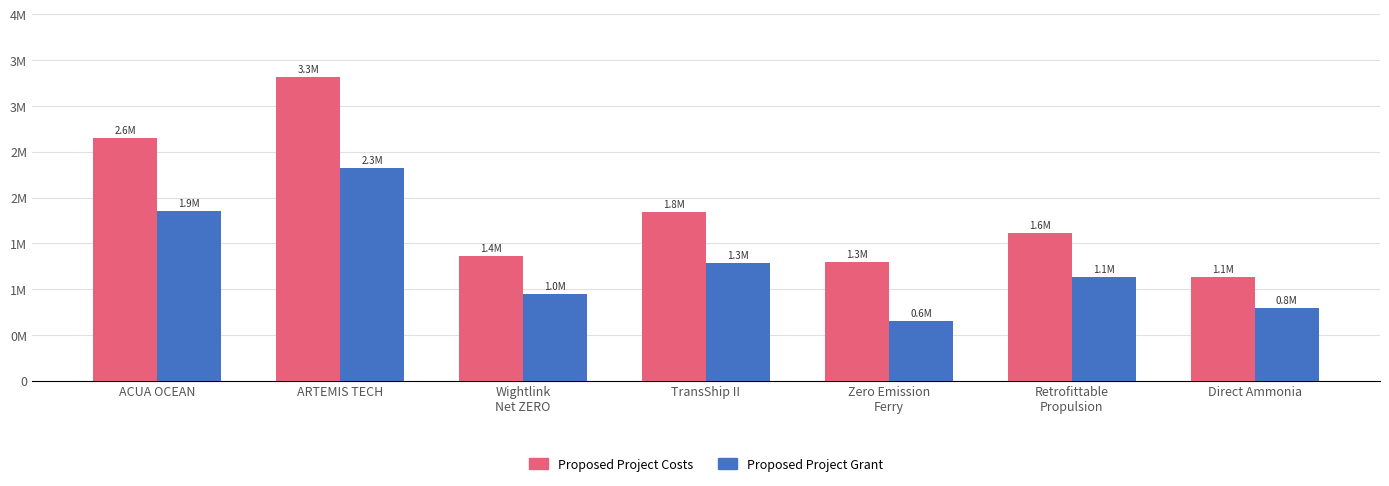

Which series changed the most between ARTEMIS TECH and Wightlink
Net ZERO?

Proposed Project Costs